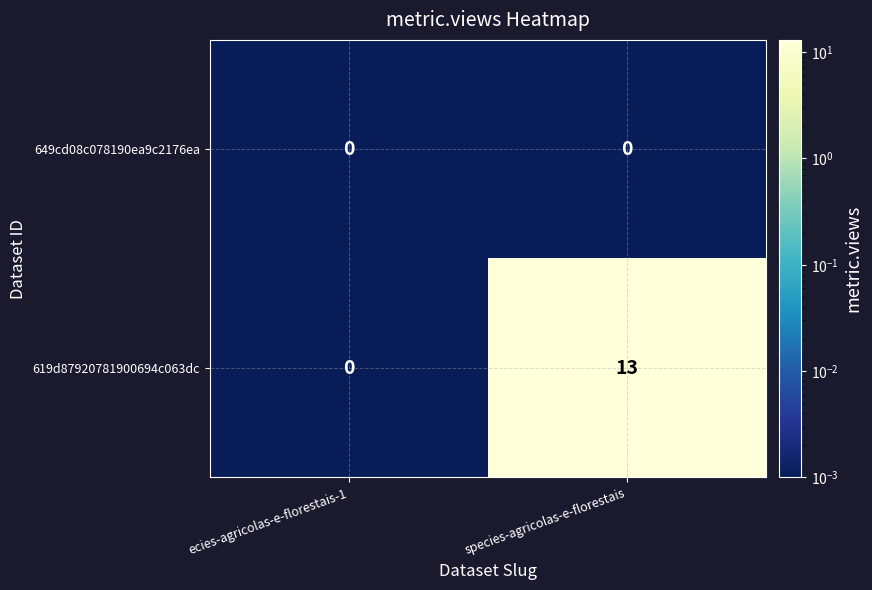

Reading left to right, transcribe all the data shown in this chart.

649cd08c078190ea9c2176ea: 0	0
619d87920781900694c063dc: 0	13